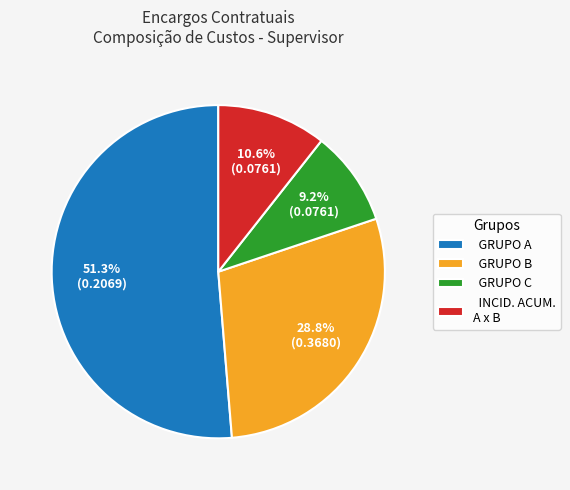

How many slices are in this pie chart?

4